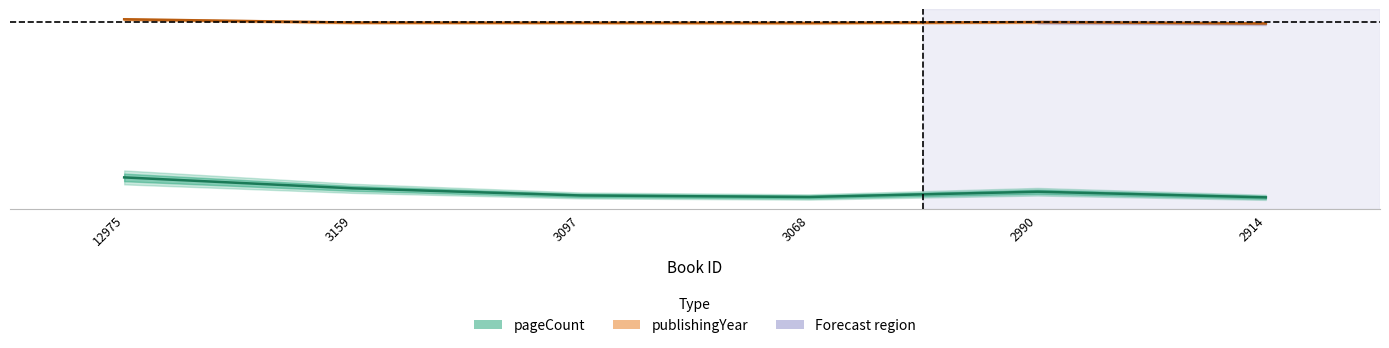

What is the difference between the maximum and second lowest values in the publishingYear series?

39